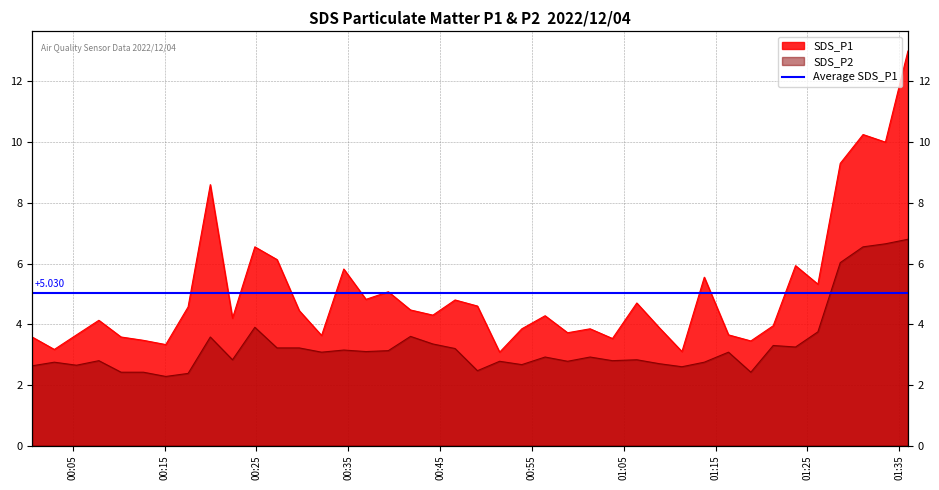

Rank the series by their average value, from lowest to highest.

SDS_P2, SDS_P1